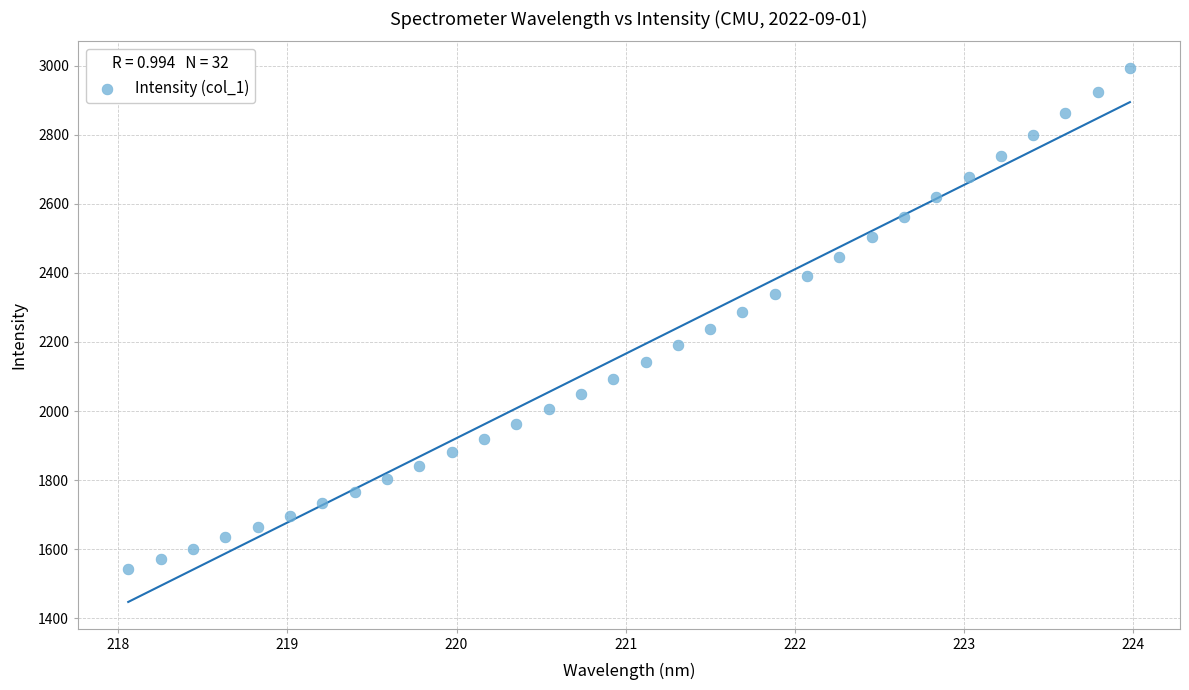

What is the range of Y values (max minus min)?

1449.9